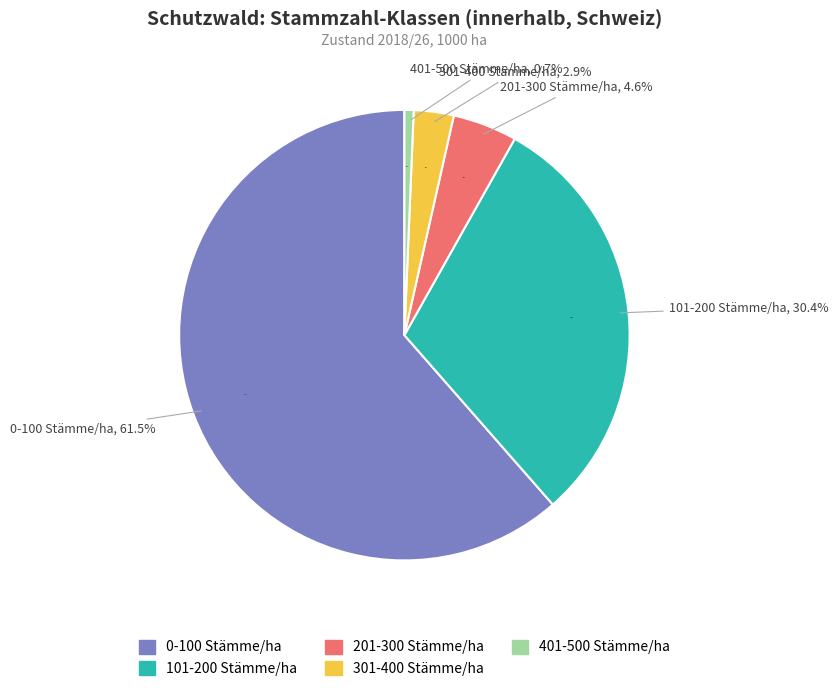

Is there a majority slice in this chart?

Yes